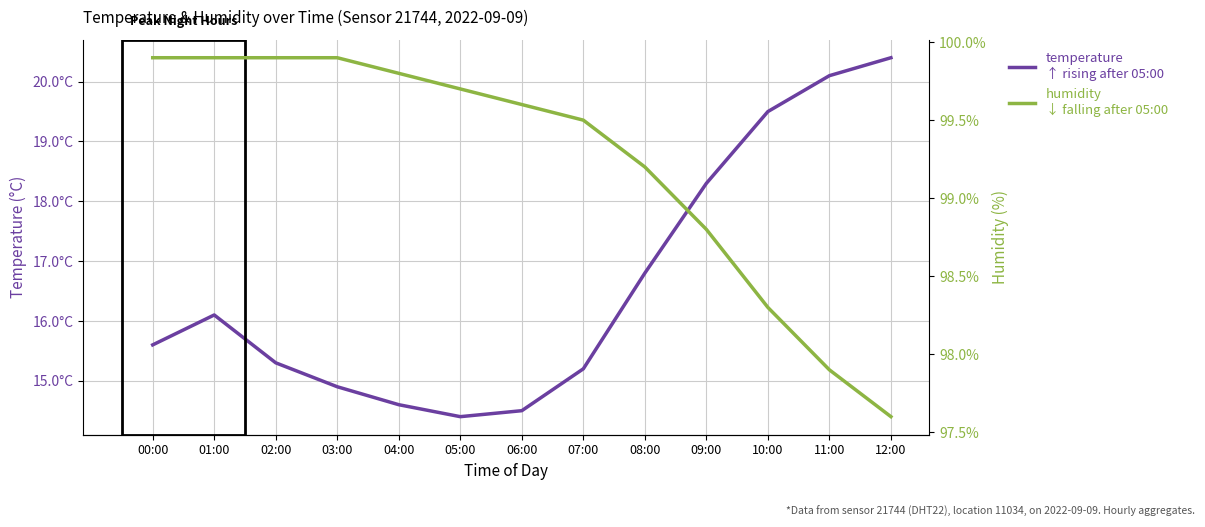

What value does the temperature series have at 10:00?

19.5